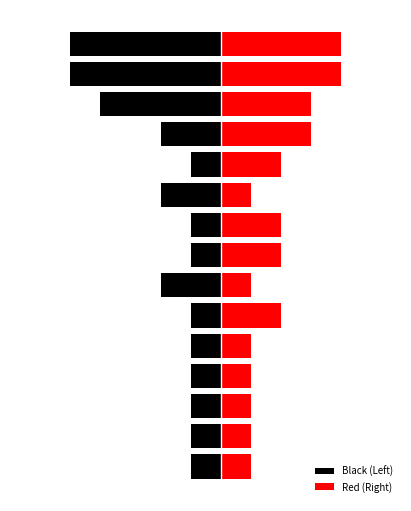

Is it true that Red (Right) equals 1 at 1?

False